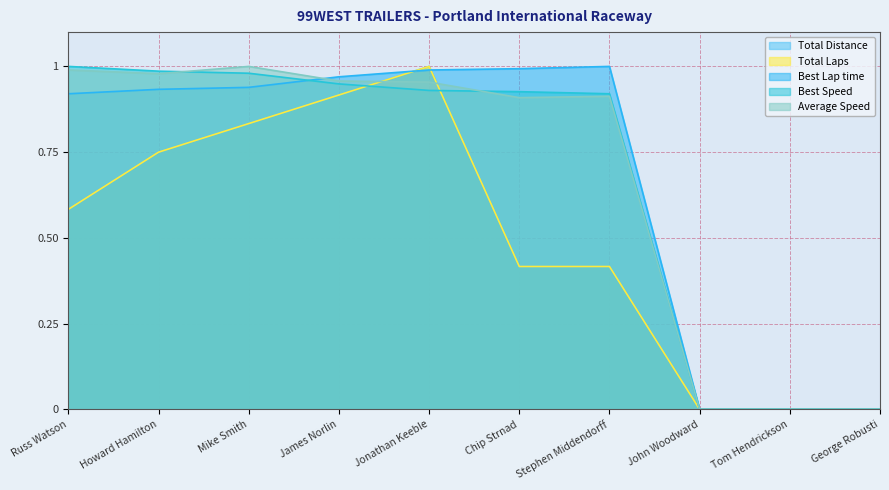

Does the chart display data point markers on the line(s)?

No